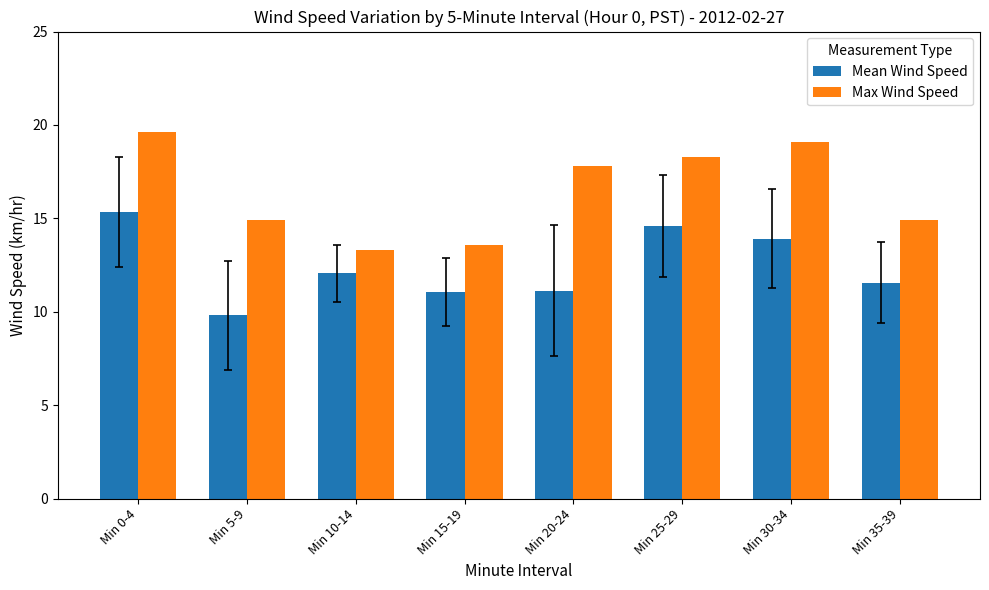

What is the difference between the second highest and minimum values in the Mean Wind Speed series?

4.8